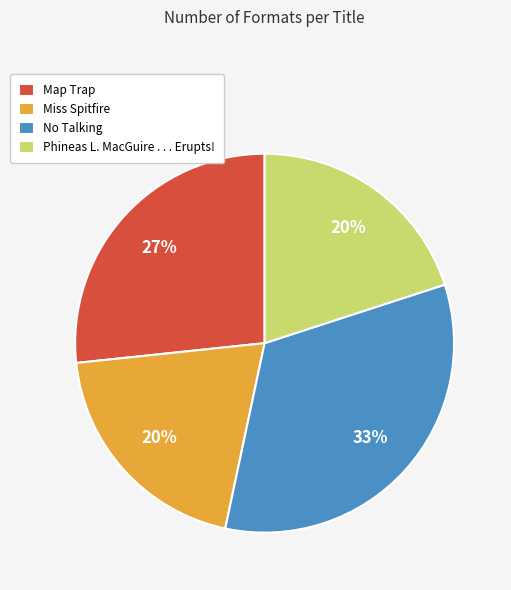

To the nearest percent, what is the difference between the largest and smallest slice percentages?

13%